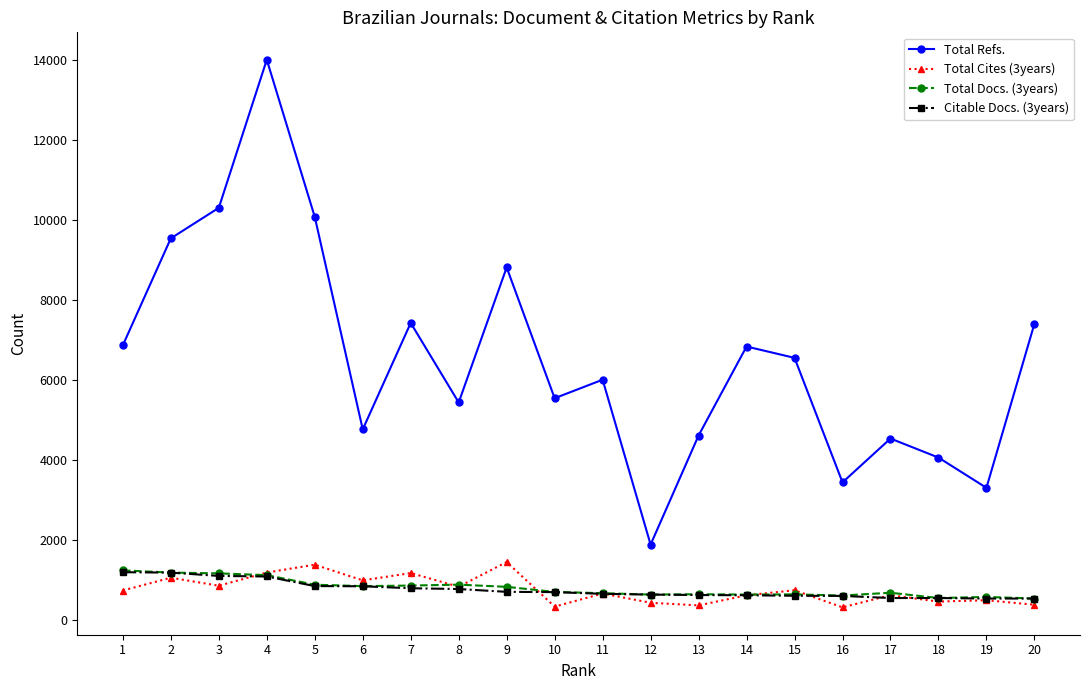

True or false: Total Refs. and Total Cites (3years) cross at least once.

False